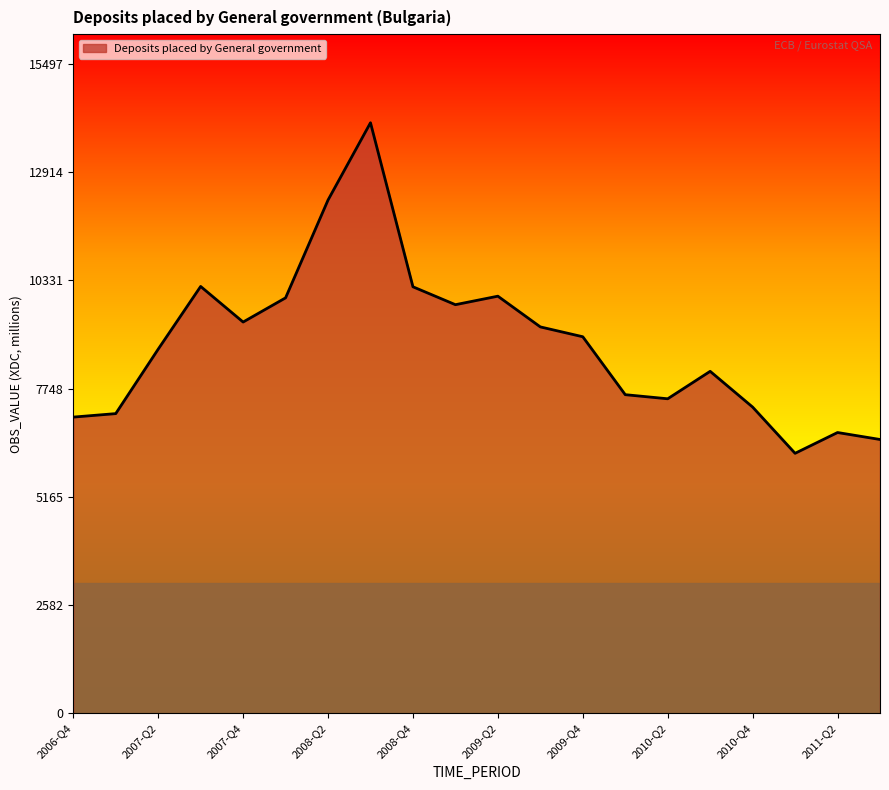

What is the difference between the second highest and second lowest values?

5713